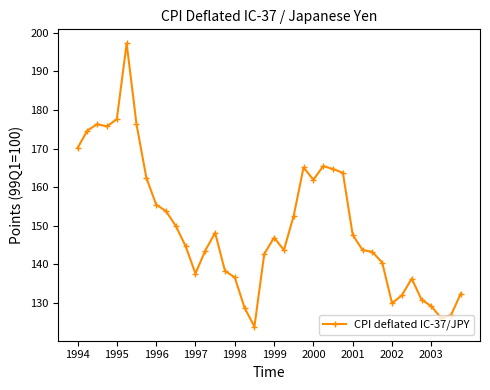

What is the value of the 15th point from the left?

148.2